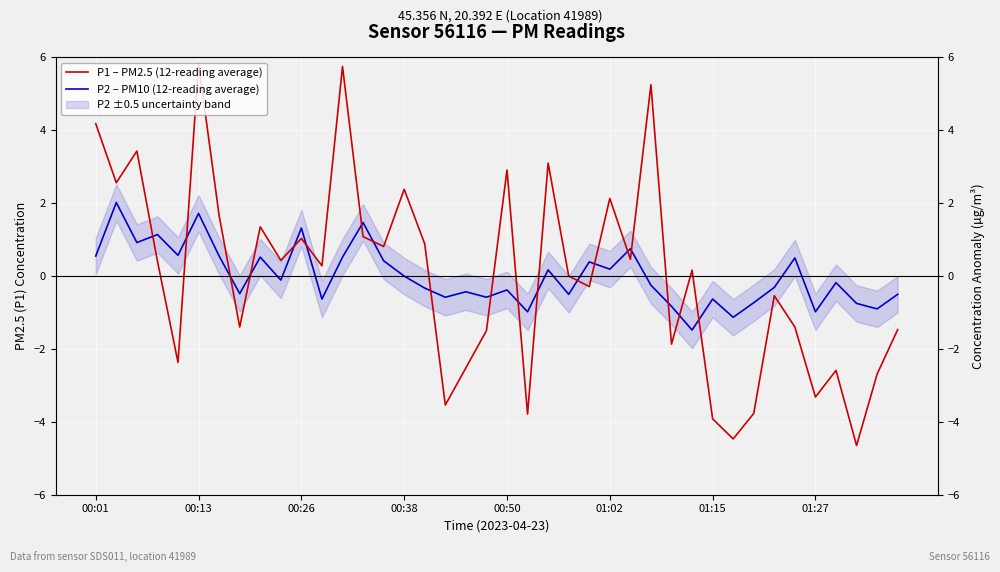

True or false: P2 – PM10 (12-reading average) has more than 2 interior local peaks.

True